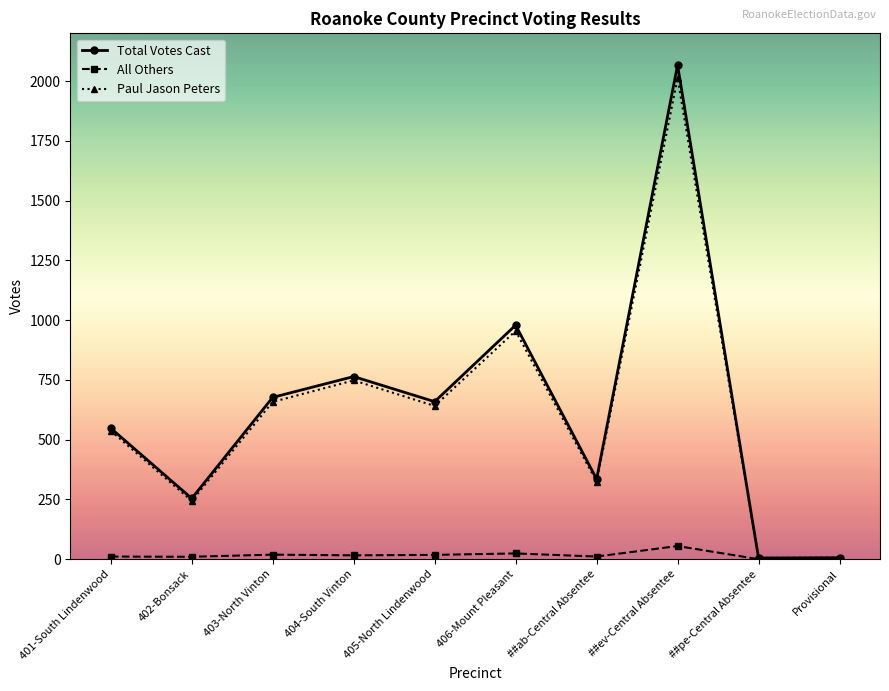

What is the difference between the All Others values at 402-Bonsack and 404-South Vinton?

6